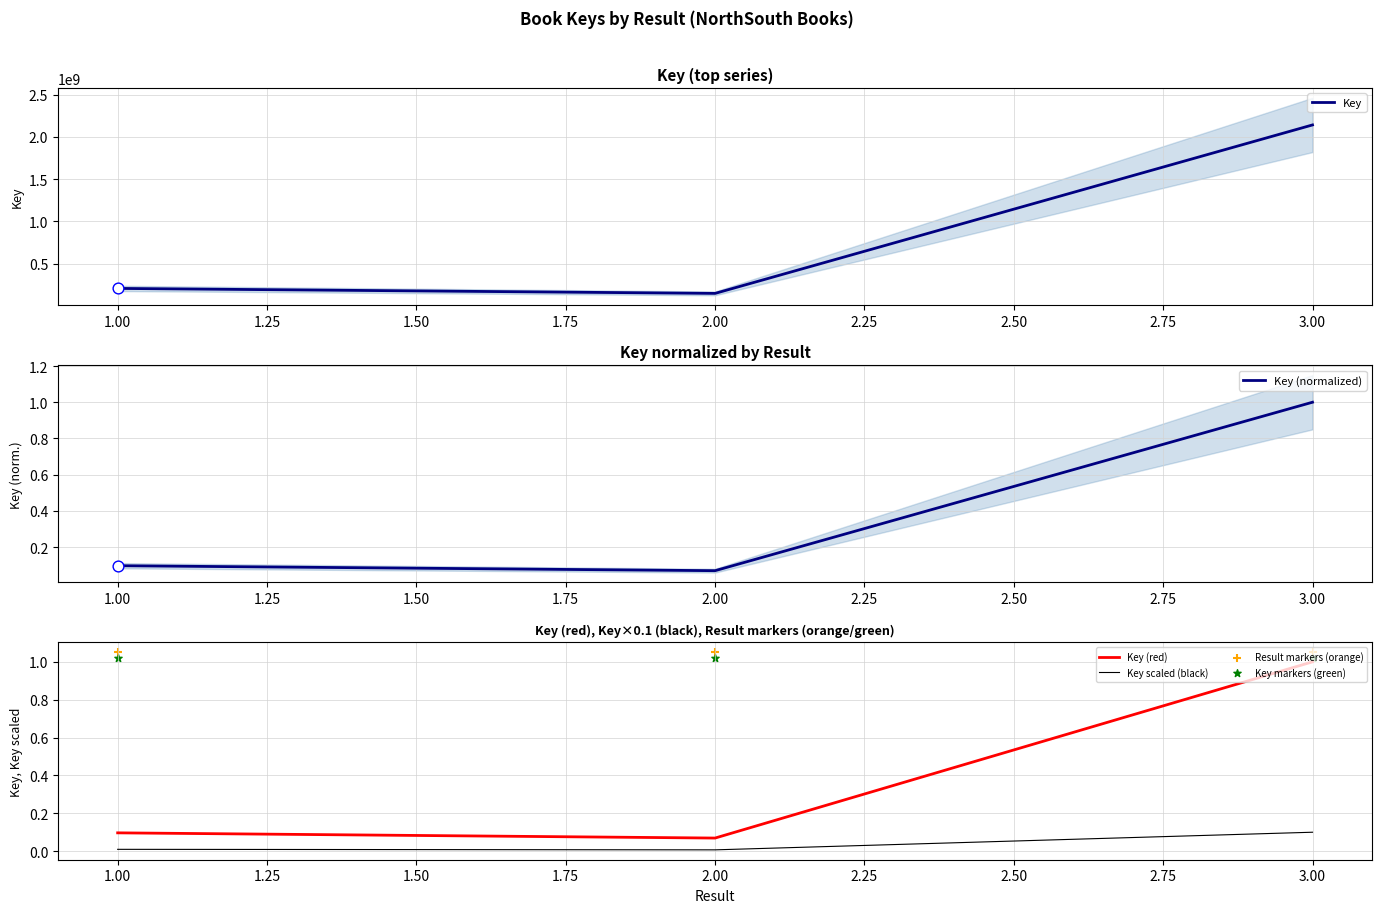

What are all the series names shown in the legend?

Key, Key (normalized), Key (red), Key scaled (black), Result markers (orange), Key markers (green)